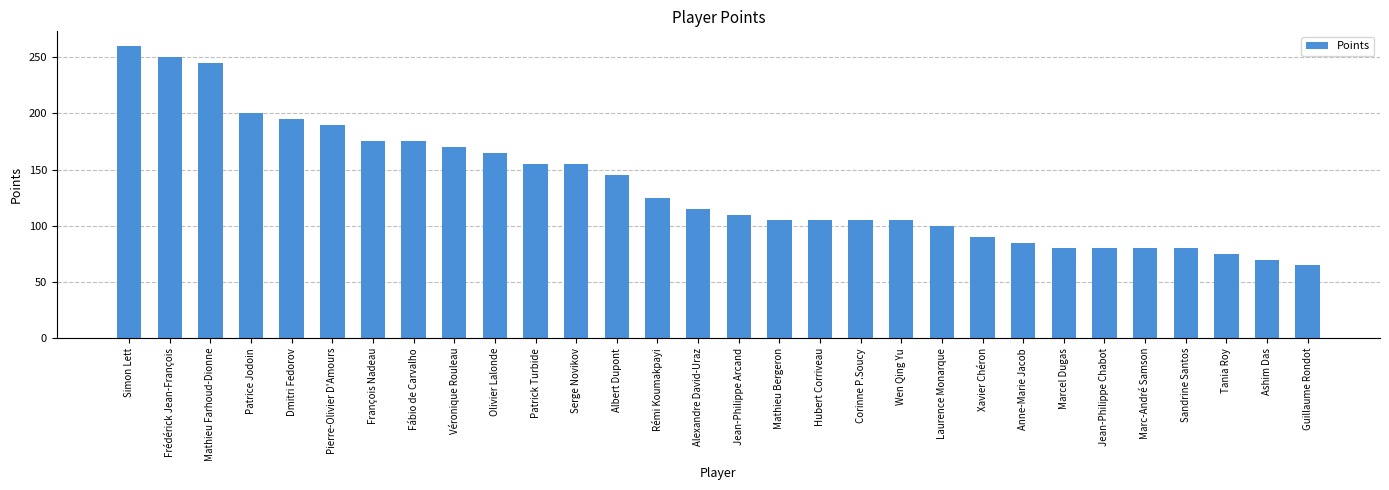

Count the number of categories in the chart.

30